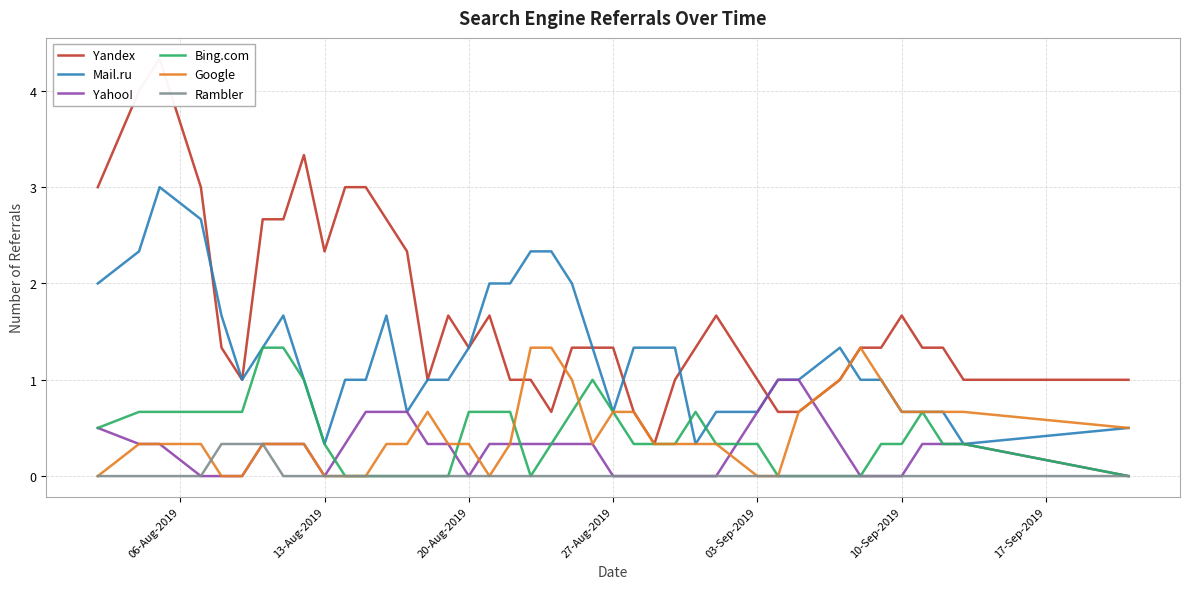

True or false: Rambler and Yahoo! cross at least once.

False